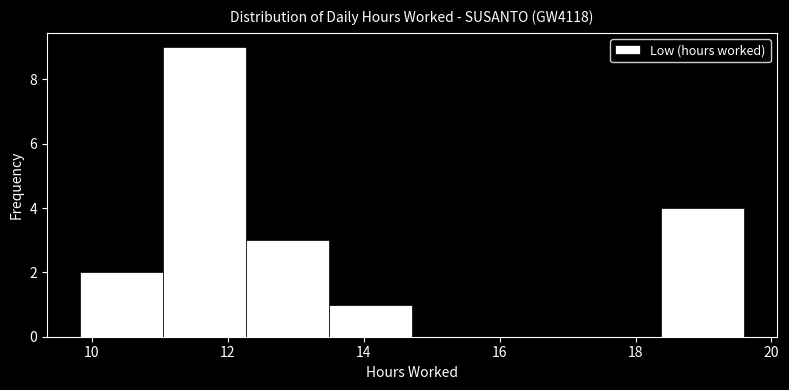

Reading left to right, transcribe this chart: for each bar, give the range it covers on the x-axis and its height. Neither the bar edges nor the heights are printed on the chart, so give them approximately, as read against the axes.

9.8 to 11.0: 2
11.0 to 12.2: 9
12.2 to 13.4: 3
13.4 to 14.8: 1
14.8 to 16.0: 0
16.0 to 17.2: 0
17.2 to 18.4: 0
18.4 to 19.6: 4